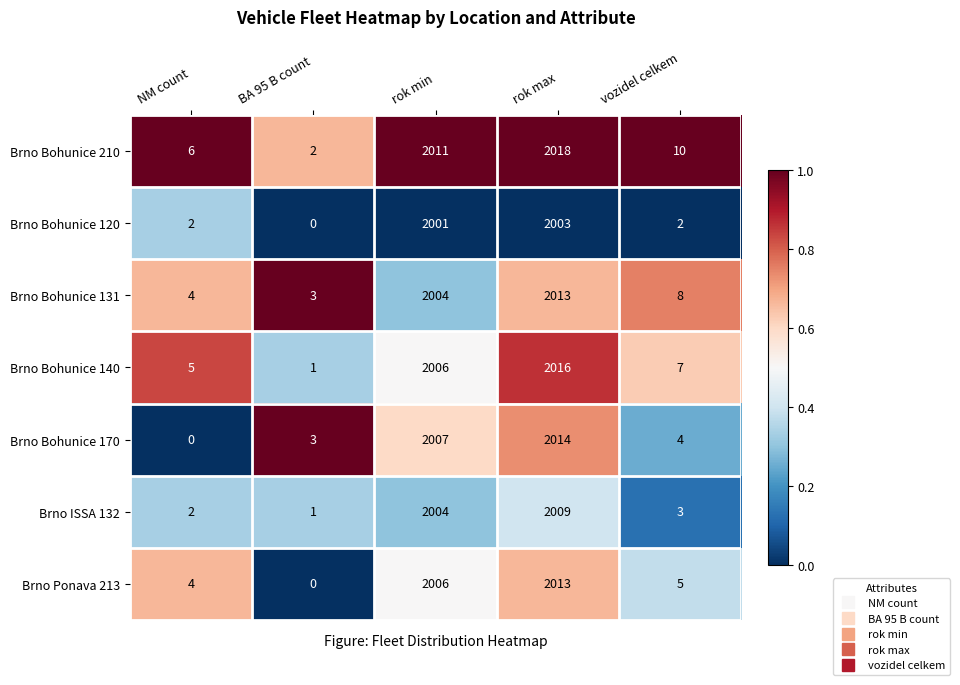

What is the spread (max minus min) of values at BA 95 B count?

3